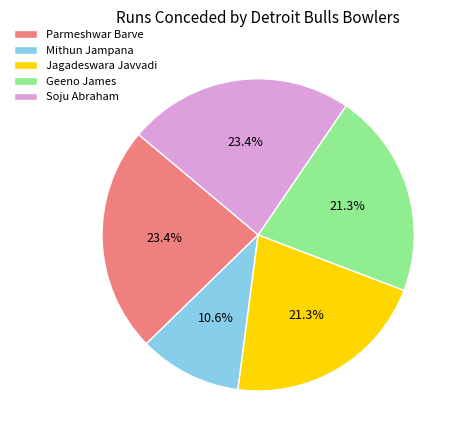

What percentage do Parmeshwar Barve and Geeno James together represent?

44.7%